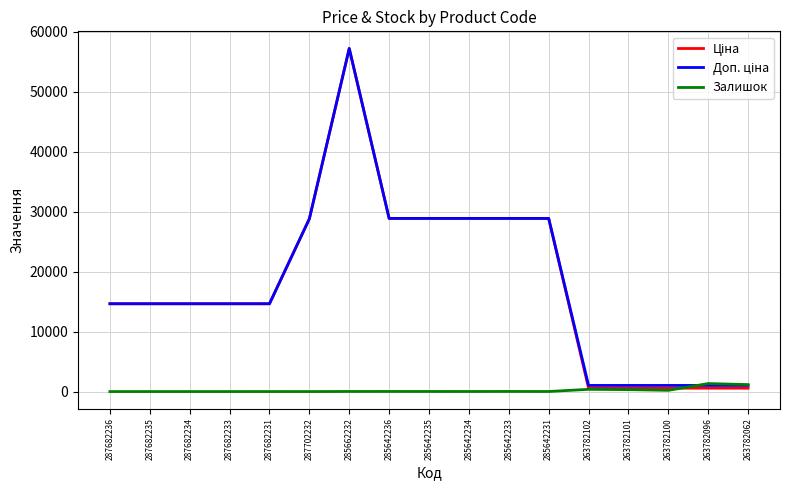

What is the maximum value for Залишок?

1335.0